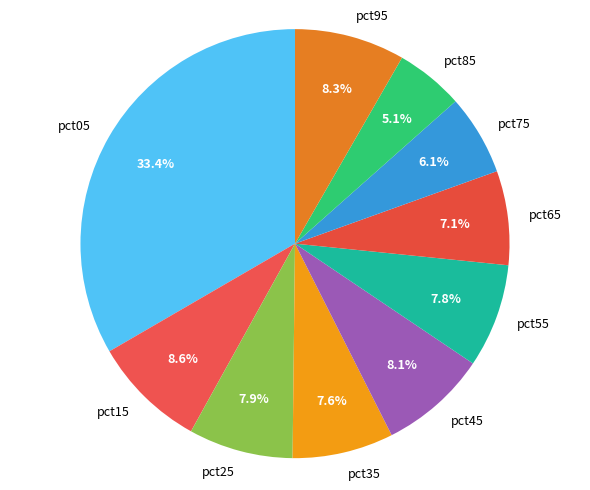

What percentage is the pct05 slice, to the nearest percent?

33%